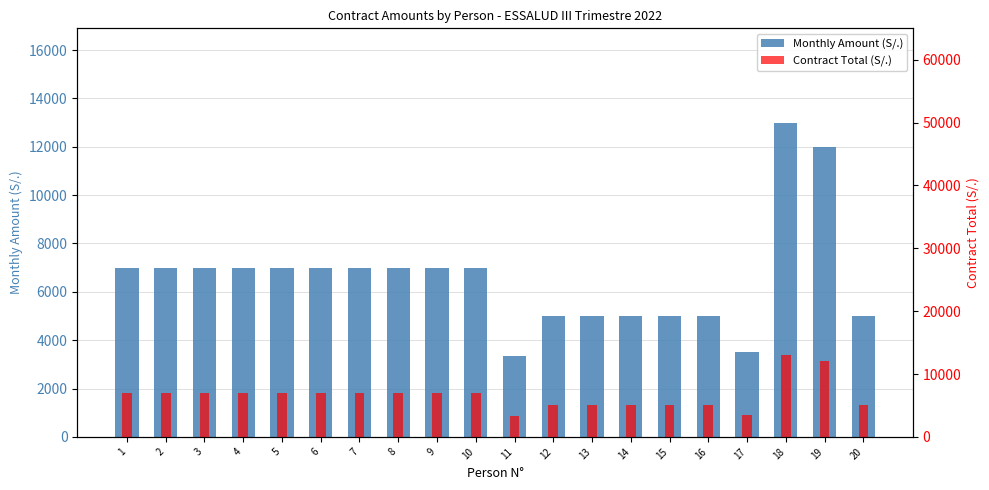

Reading left to right, extract all data points from this chart.

Monthly Amount (S/.): 7000	7000	7000	7000	7000	7000	7000	7000	7000	7000	3360	5000	5000	5000	5000	5000	3500	13000	12000	5000
Contract Total (S/.): 7000	7000	7000	7000	7000	7000	7000	7000	7000	7000	3360	5000	5000	5000	5000	5000	3500	13000	12000	5000